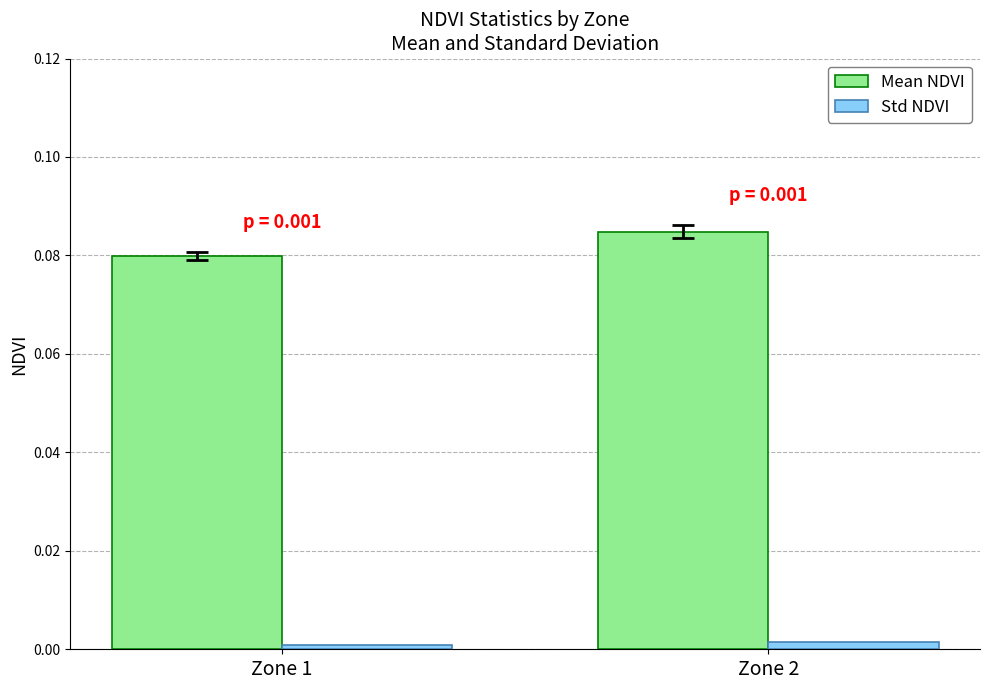

How many Mean NDVI values are between 0 and 1?

2